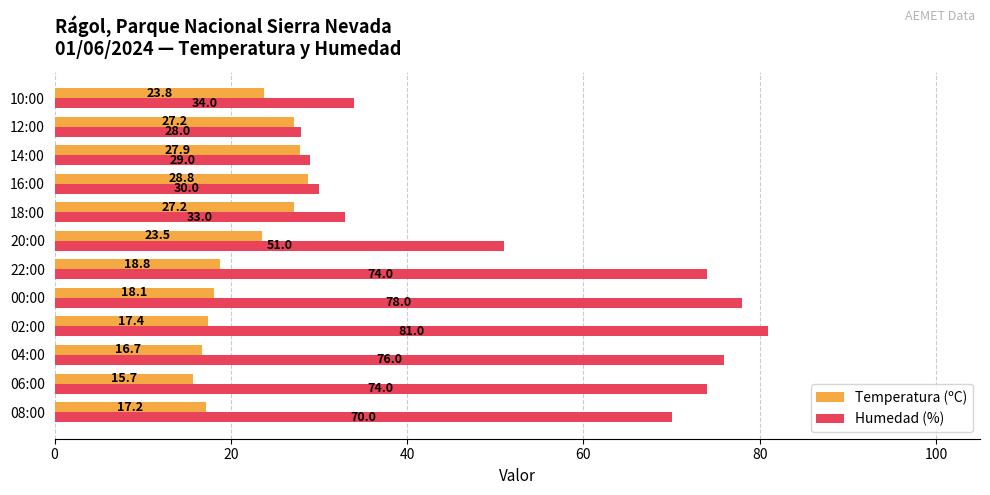

At how many categories does at least one series exceed 27?

12